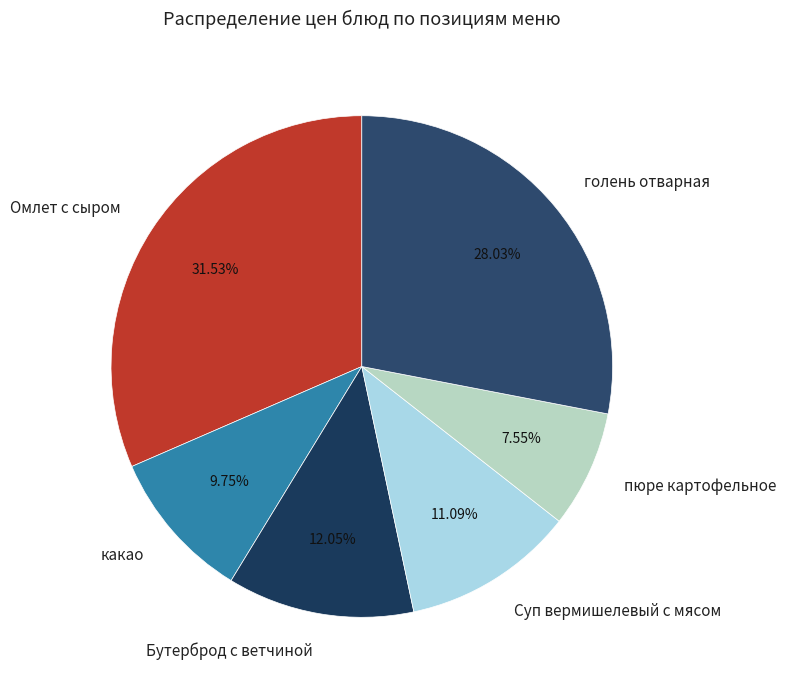

To the nearest percent, what is the combined percentage of голень отварная and какао?

38%